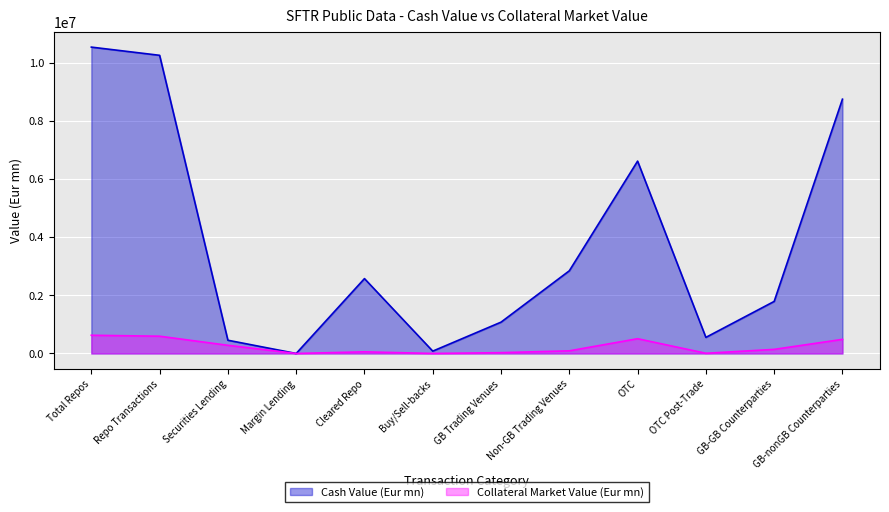

Reading left to right, transcribe all the data shown in this chart.

Cash Value (Eur mn): Total Repos=10531143.2	Repo Transactions=10249060.7	Securities Lending=455123.0	Margin Lending=229.9	Cleared Repo=2573667.0	Buy/Sell-backs=80478.0	GB Trading Venues=1076836.6	Non-GB Trading Venues=2842058.8	OTC=6612247.8	OTC Post-Trade=553029.1	GB-GB Counterparties=1789581.3	GB-nonGB Counterparties=8740806.7
Collateral Market Value (Eur mn): Total Repos=626015.5	Repo Transactions=593521.5	Securities Lending=280913.3	Margin Lending=257.0	Cleared Repo=56723.2	Buy/Sell-backs=509.7	GB Trading Venues=27935.4	Non-GB Trading Venues=90877.6	OTC=507202.4	OTC Post-Trade=7087.8	GB-GB Counterparties=141031.5	GB-nonGB Counterparties=484984.0